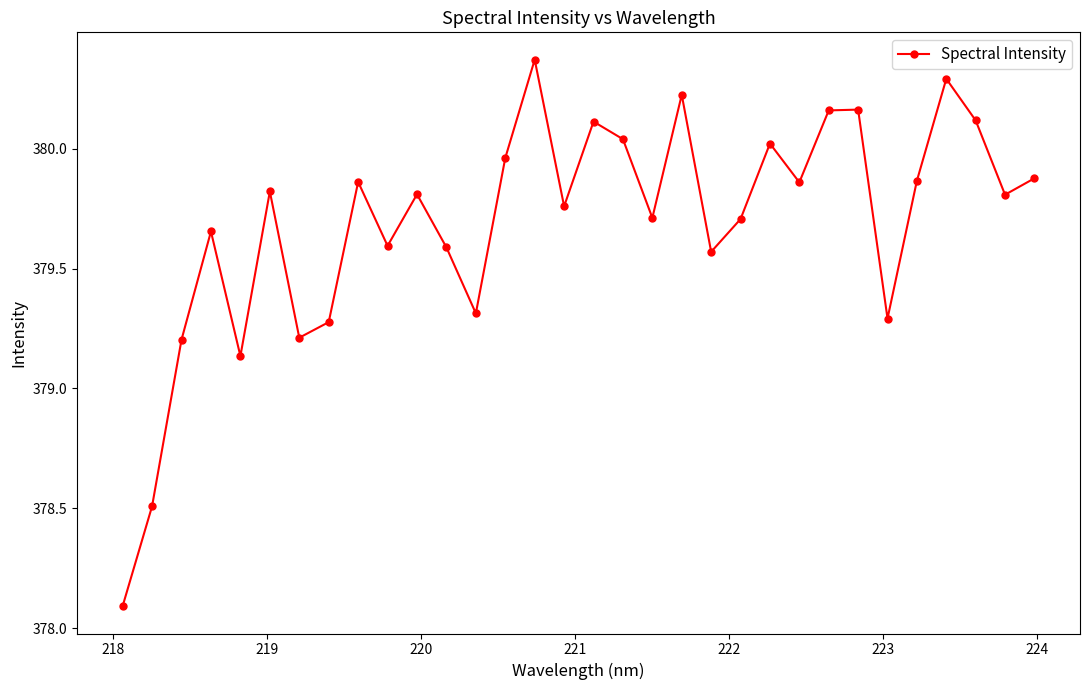

What is the minimum value shown in the chart?

378.1